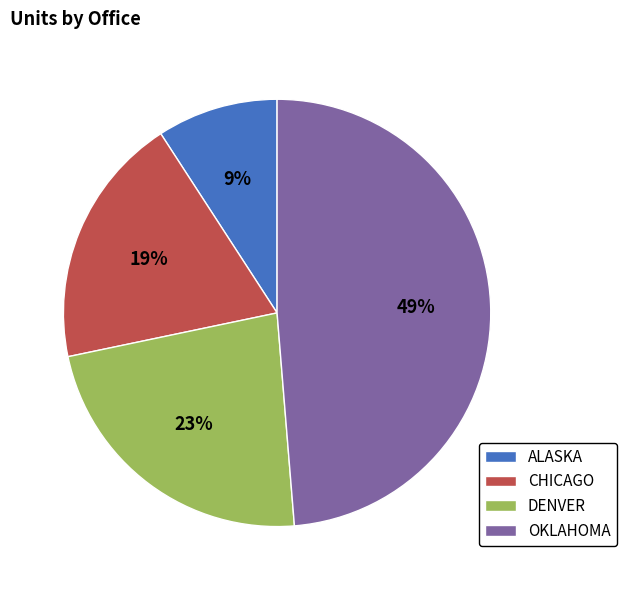

What is the ratio of the value at ALASKA to the value at DENVER?

0.4